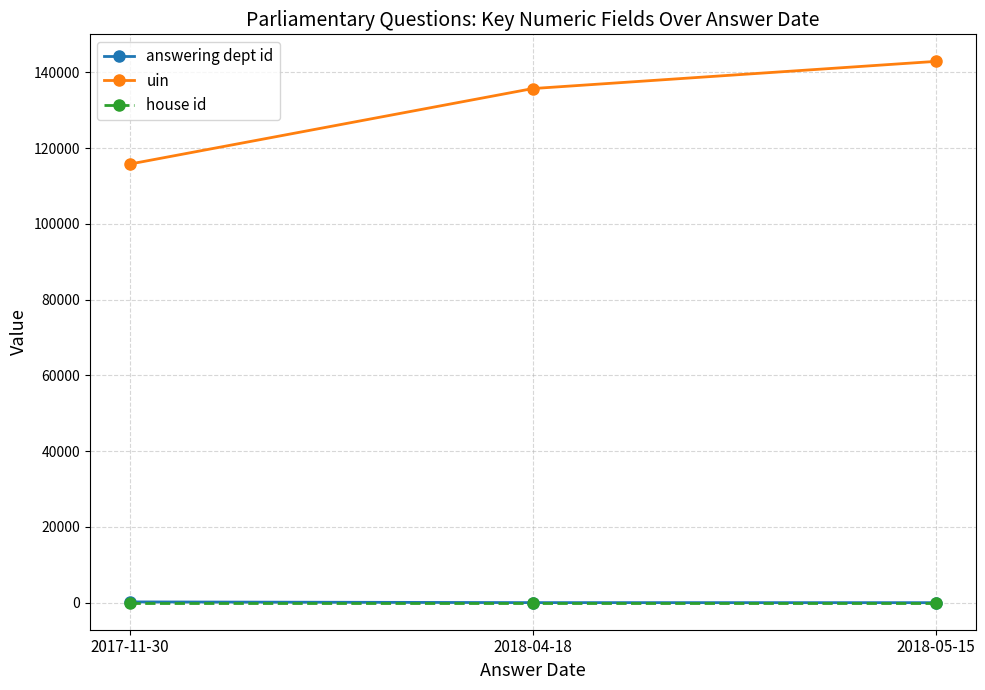

What is the sum of all house id values?

3